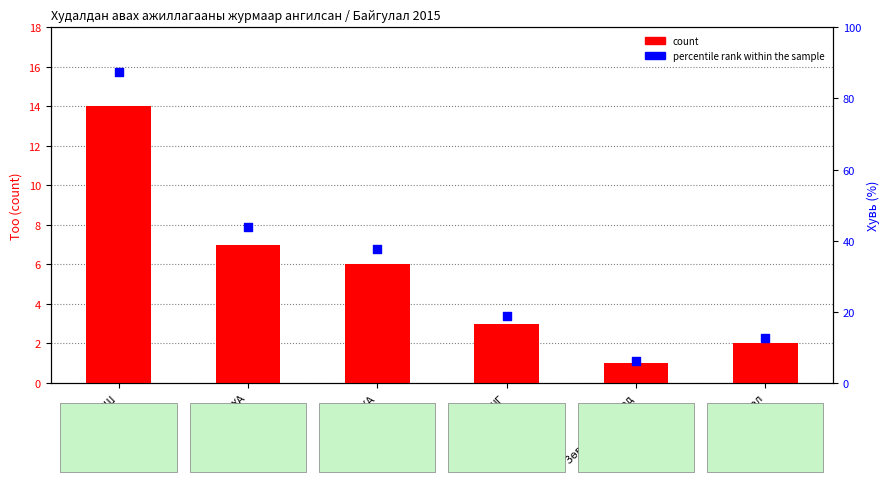

Is the value of percentile rank within the sample at Зардал greater than the value of count at Зардал?

Yes